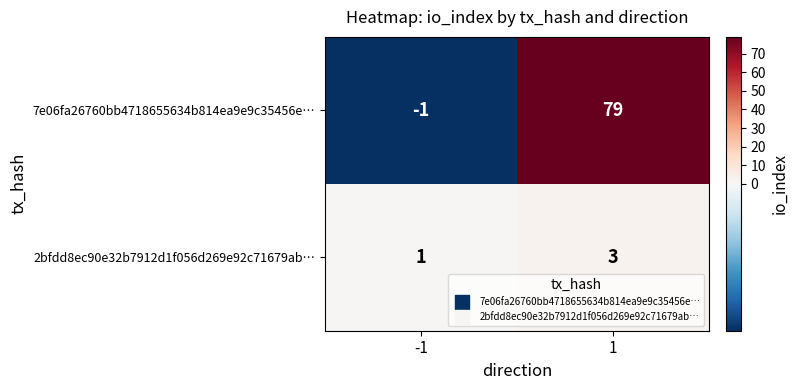

Is it true that 7e06fa26760bb4718655634b814ea9e9c35456e… equals 19 at 1?

False